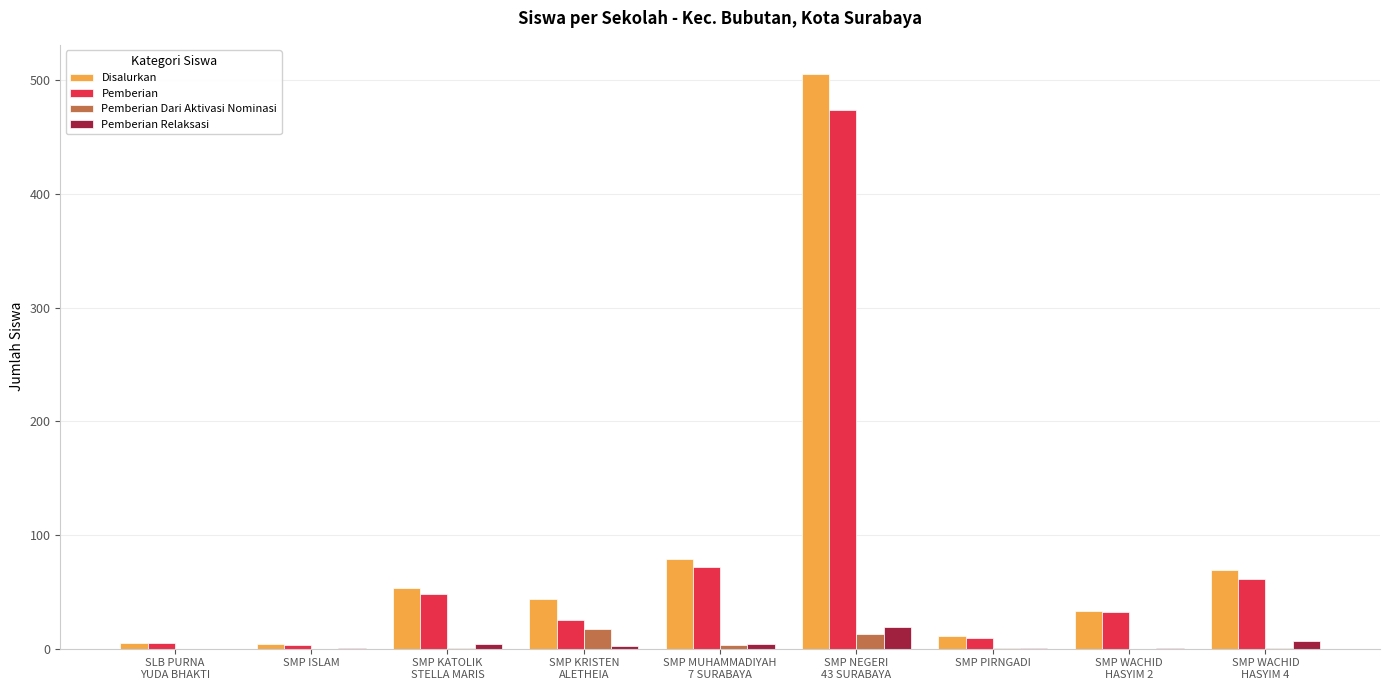

What is the sum of all Pemberian Relaksasi values?

39